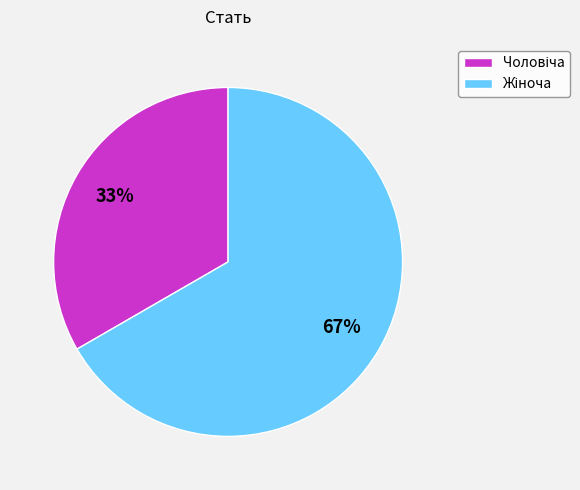

To the nearest percent, what is the average slice percentage?

50%